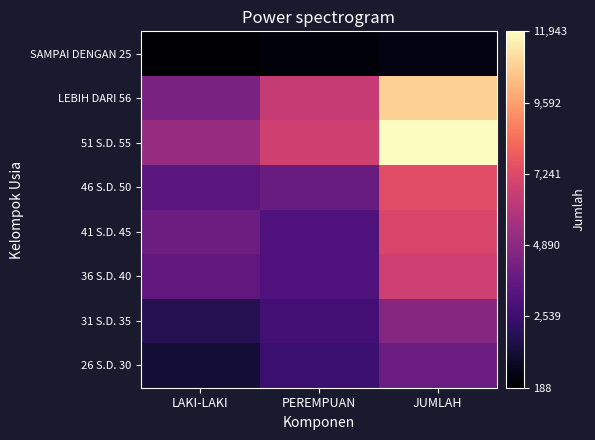

What is the total value across all series at PEREMPUAN?

29138